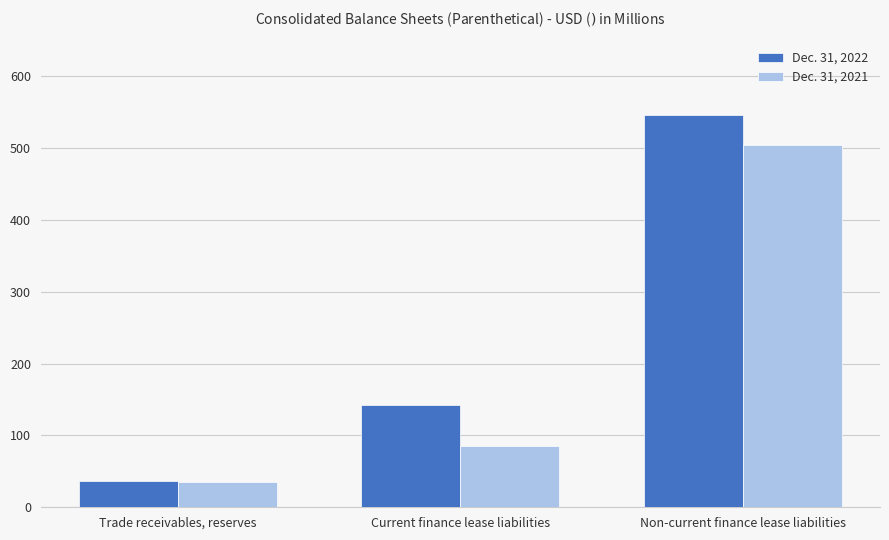

What is the approximate value of Dec. 31, 2022 at Non-current finance lease liabilities, to the nearest 100?

500